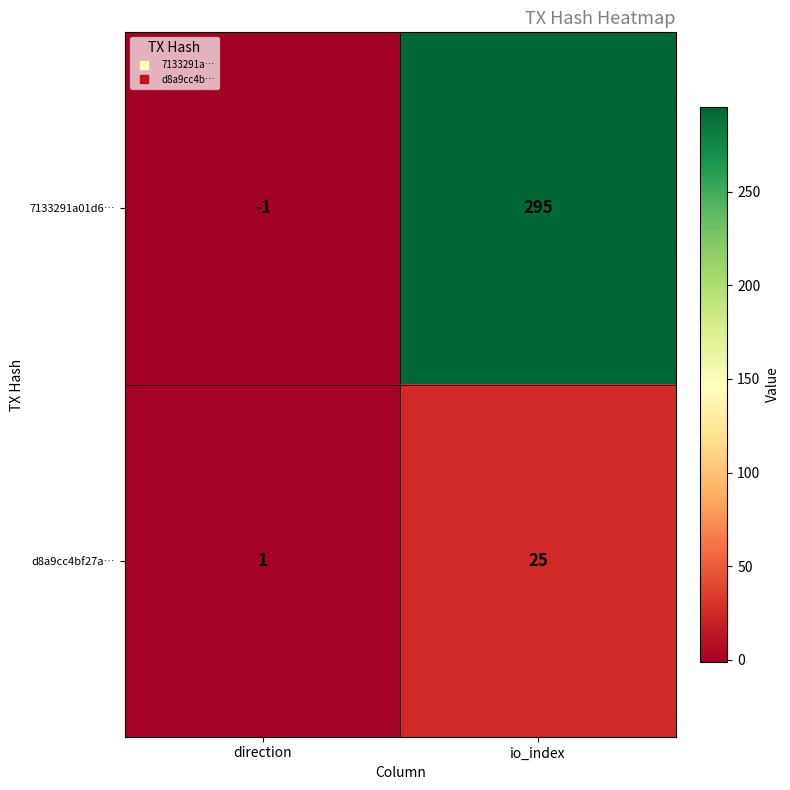

Which series has the widest spread of values?

7133291a01d6…